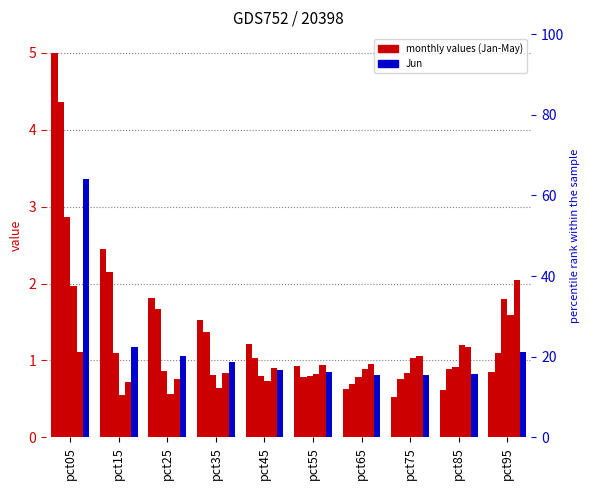

Rank the series by their maximum value, from highest to lowest.

Jan, Feb, Jun, Mar, May, Apr